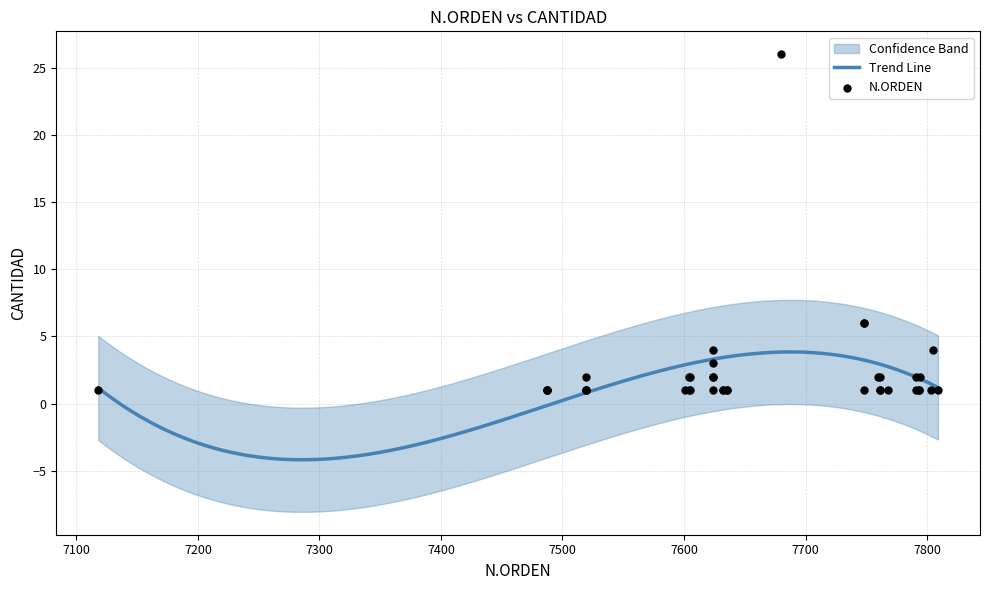

Approximately how many times larger is the value at 7760 compared to 7624?

0.5